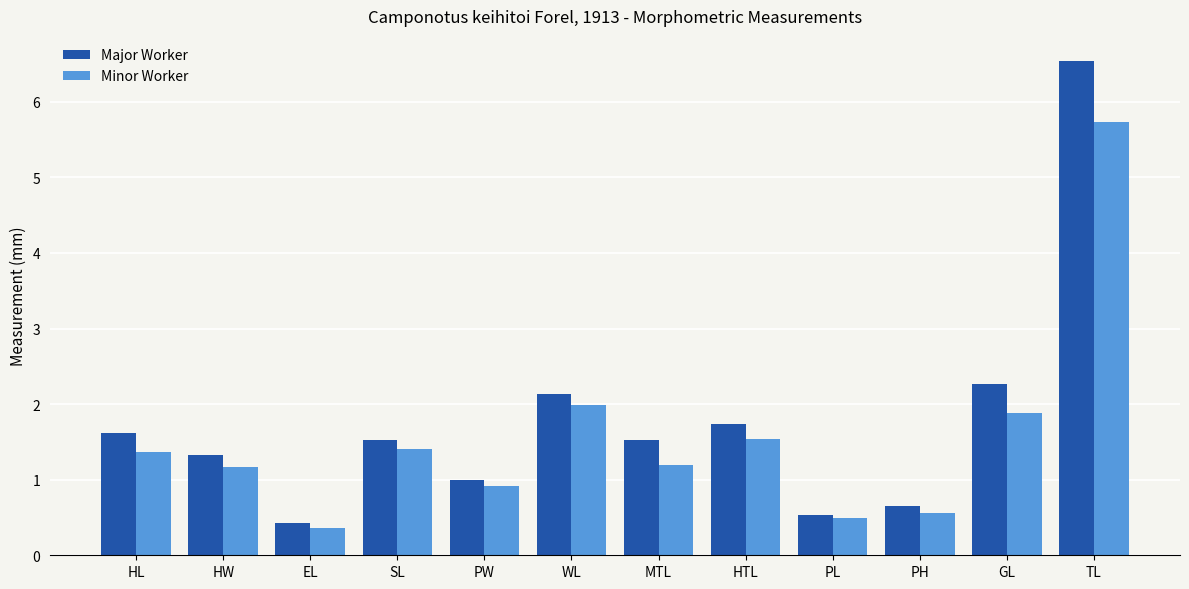

What is the smallest value displayed?

0.4